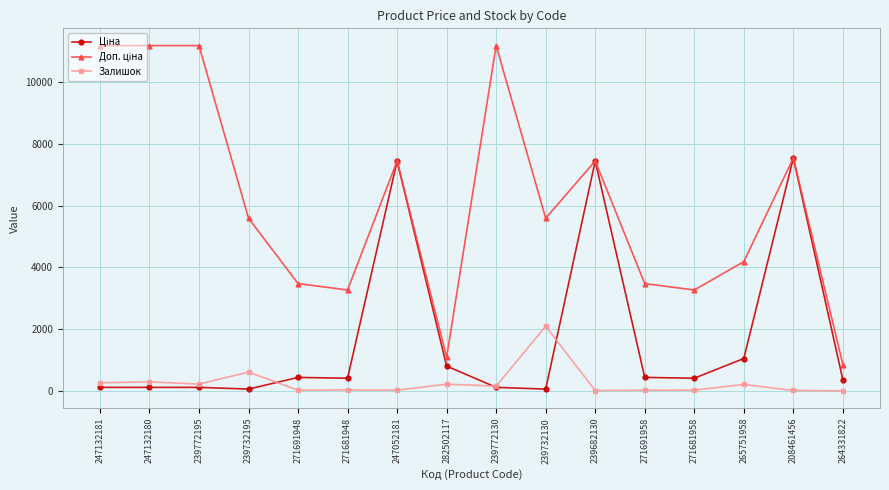

What is the maximum value shown in the chart?

11182.0